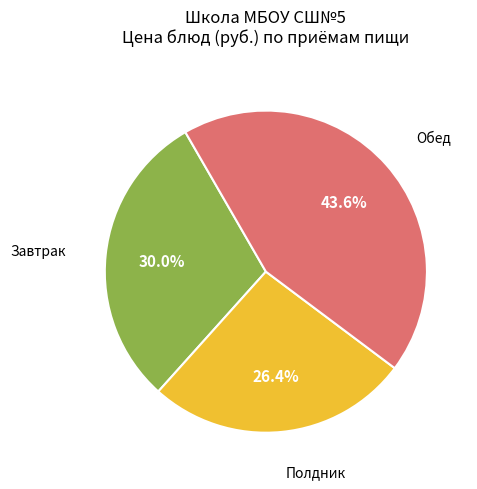

To the nearest percent, what is the difference between the largest and smallest slice percentages?

17%